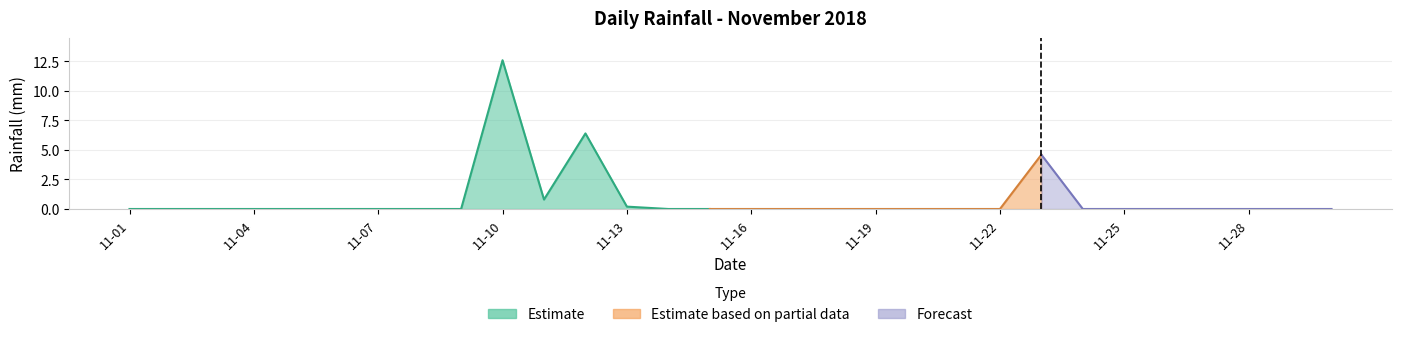

List the labels in order of value, smallest first.

2018-11-01, 2018-11-02, 2018-11-03, 2018-11-04, 2018-11-05, 2018-11-06, 2018-11-07, 2018-11-08, 2018-11-09, 2018-11-14, 2018-11-15, 2018-11-16, 2018-11-17, 2018-11-18, 2018-11-19, 2018-11-20, 2018-11-21, 2018-11-22, 2018-11-24, 2018-11-25, 2018-11-26, 2018-11-27, 2018-11-28, 2018-11-29, 2018-11-30, 2018-11-13, 2018-11-11, 2018-11-23, 2018-11-12, 2018-11-10